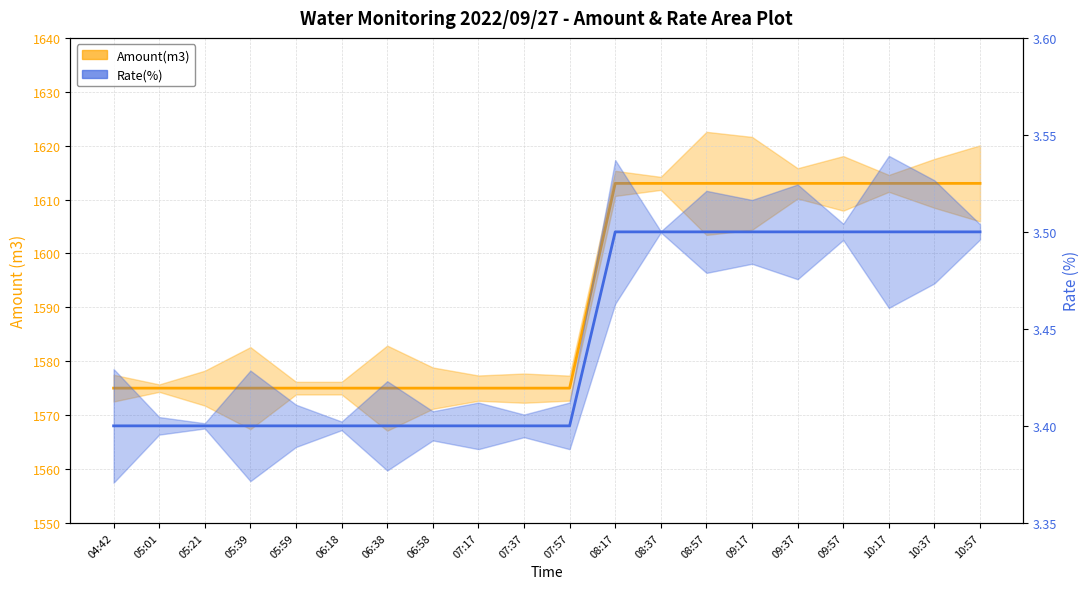

What position from the right is 04:42?

20